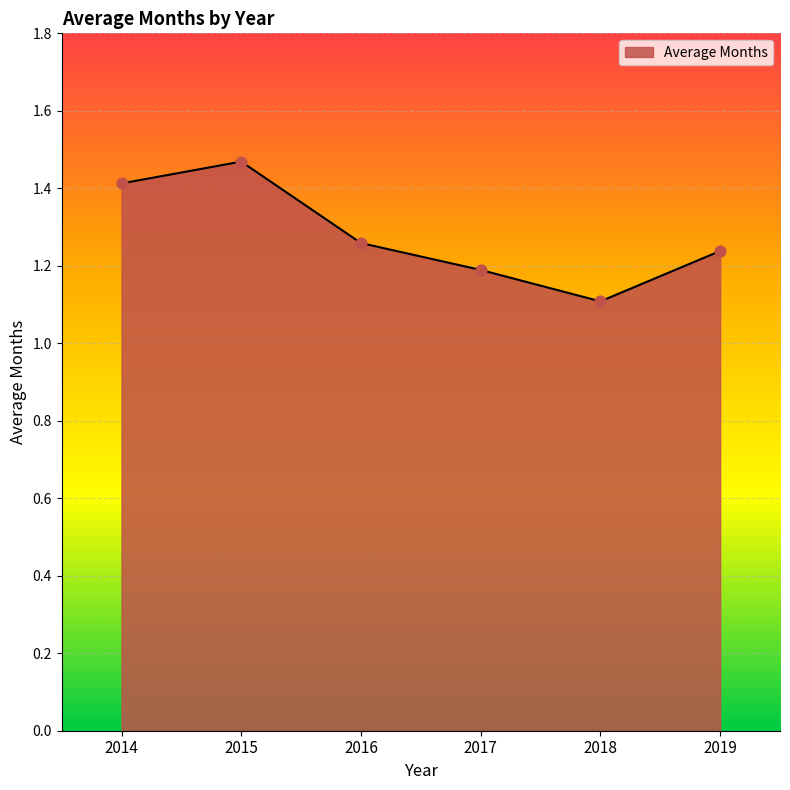

What is the change in value from 2015 to 2019?

-0.2